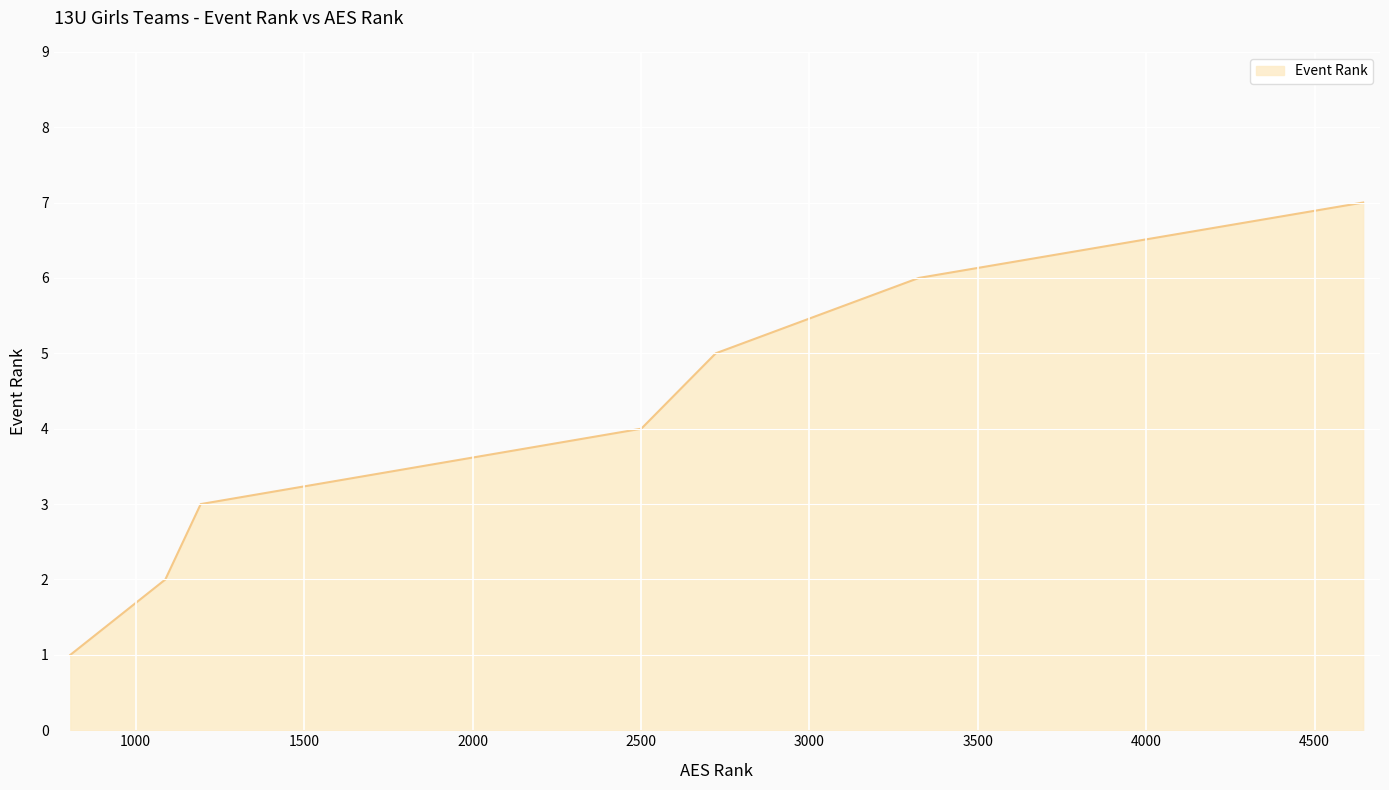

True or false: the data has more than 1 interior local peaks.

False